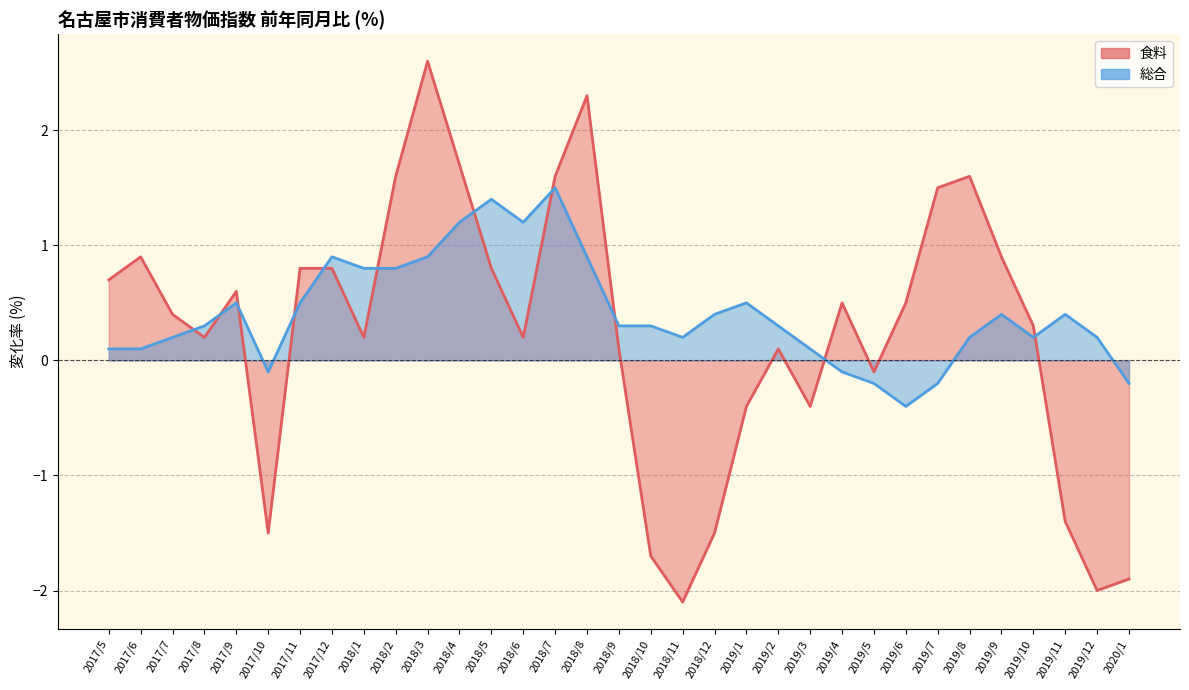

True or false: 総合 and 食料 cross at least once.

True